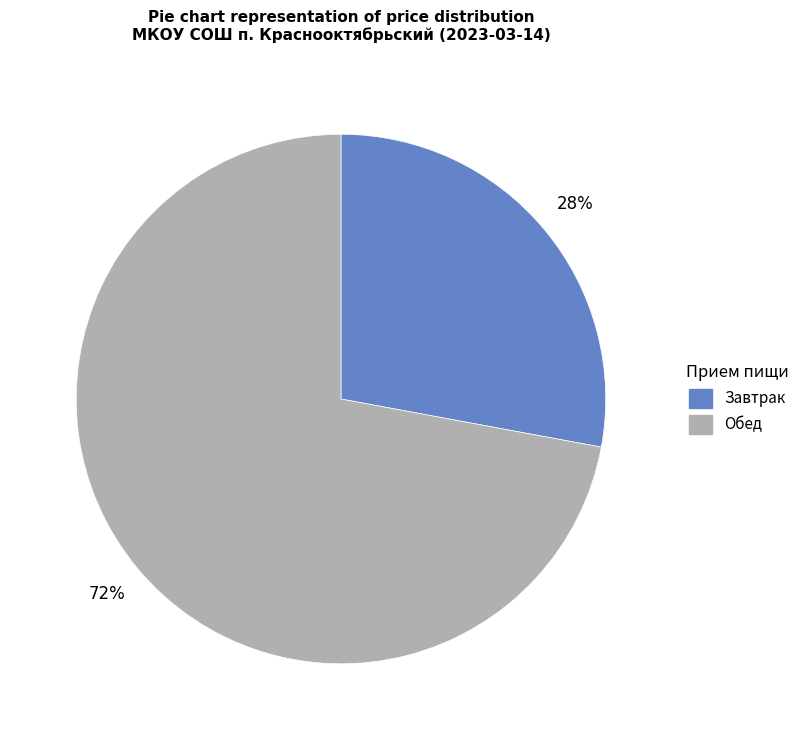

To the nearest percent, what is the difference between the largest and smallest slice percentages?

44%